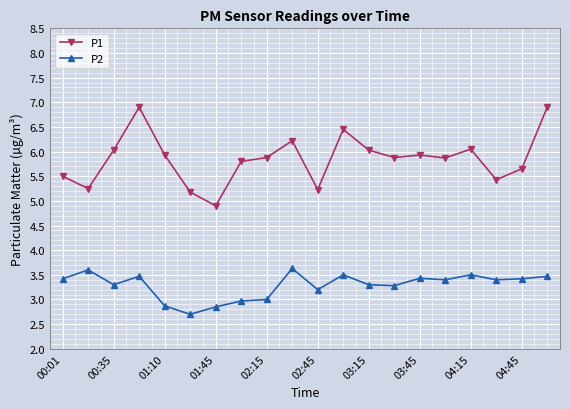

What is the average value of the P1 series?

5.9